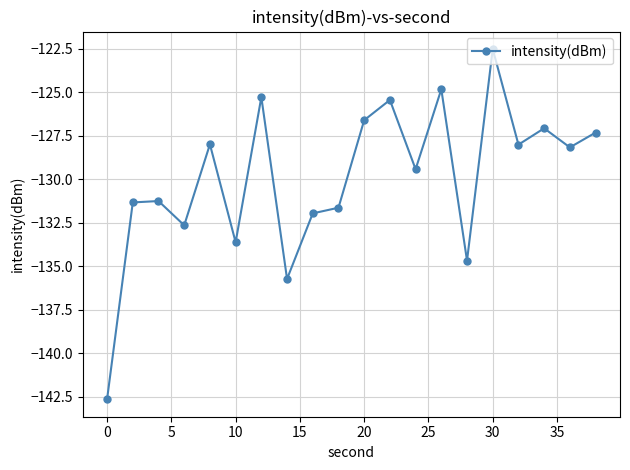

What is the difference between the maximum and minimum values?

20.1